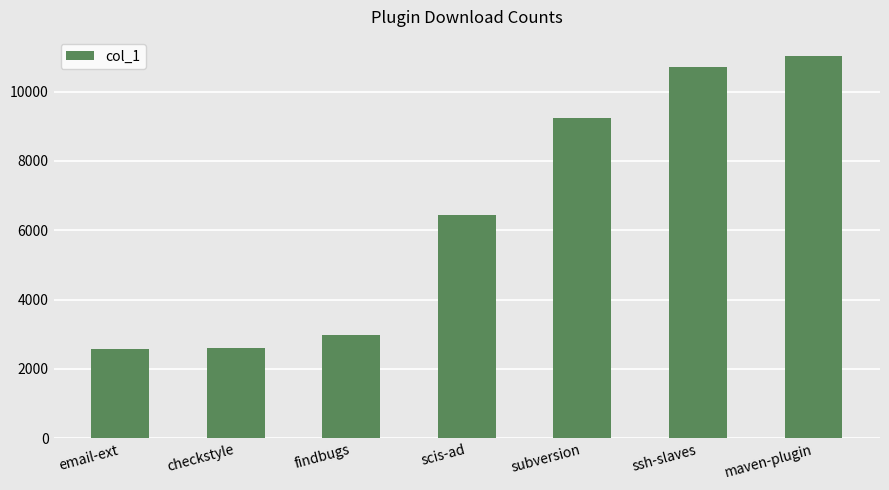

What is the average value?

6507